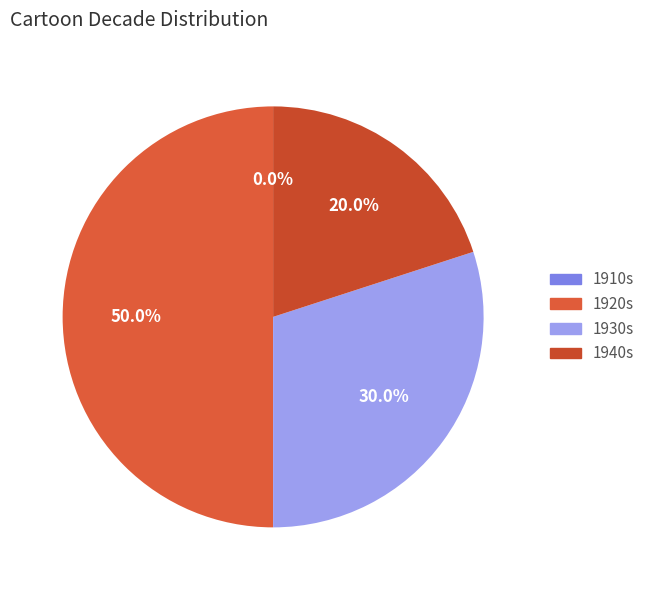

Is it true that 2 is 1% of the pie?

False